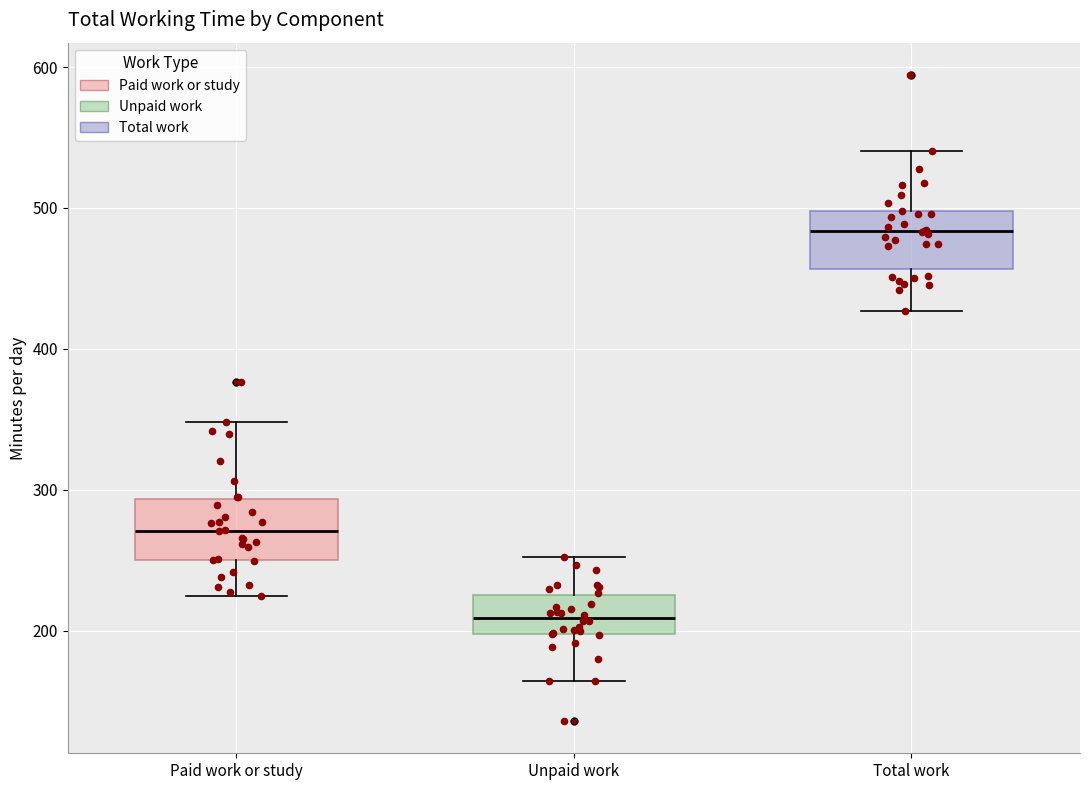

Where does the upper whisker of the box for Total work end on the y-axis? The values are not printed on the chart, so give them approximately, as read against the axis.

540